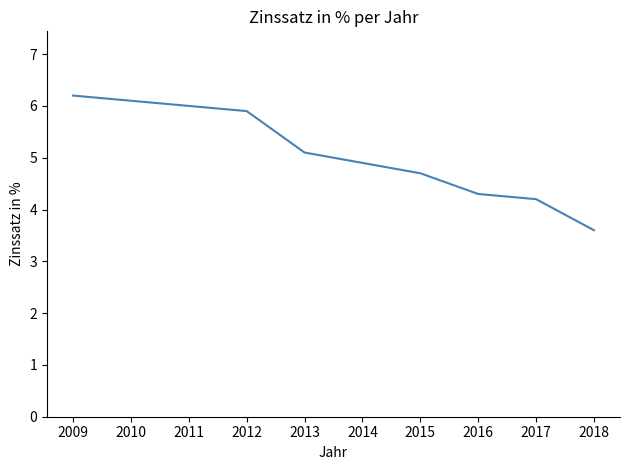

True or false: there are more than 1 points higher than both neighbors.

False